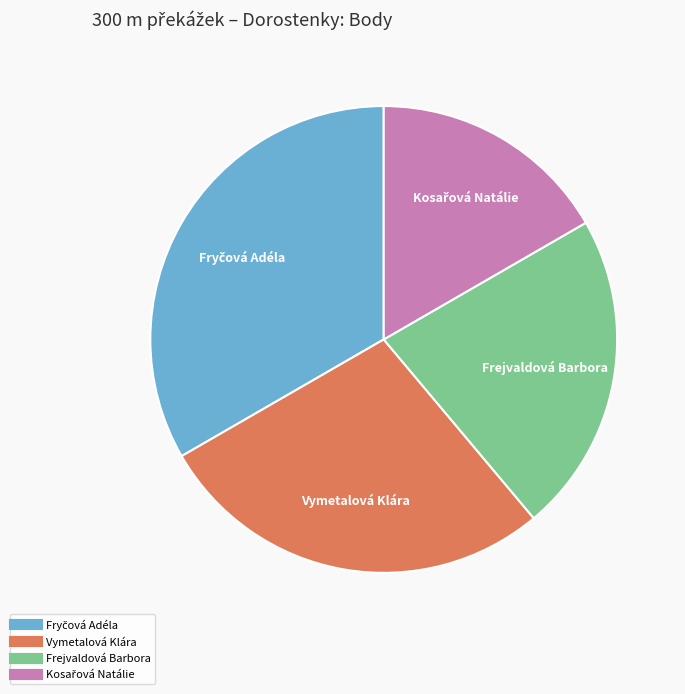

The Vymetalová Klára slice represents 38% of the pie. True or false?

False